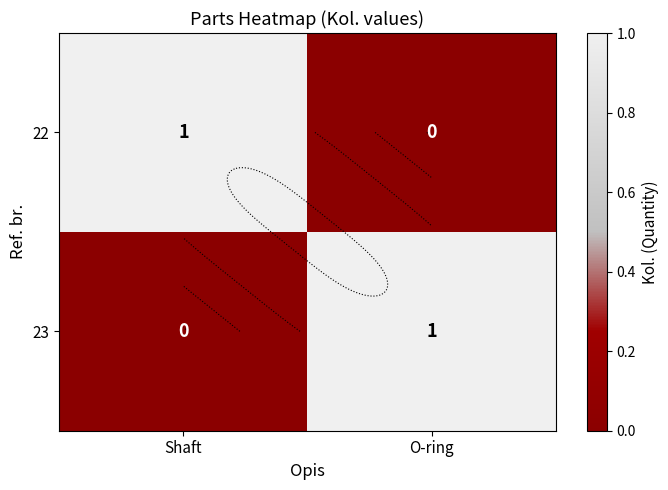

Is the value of 22 at Shaft greater than the value of 23 at O-ring?

No